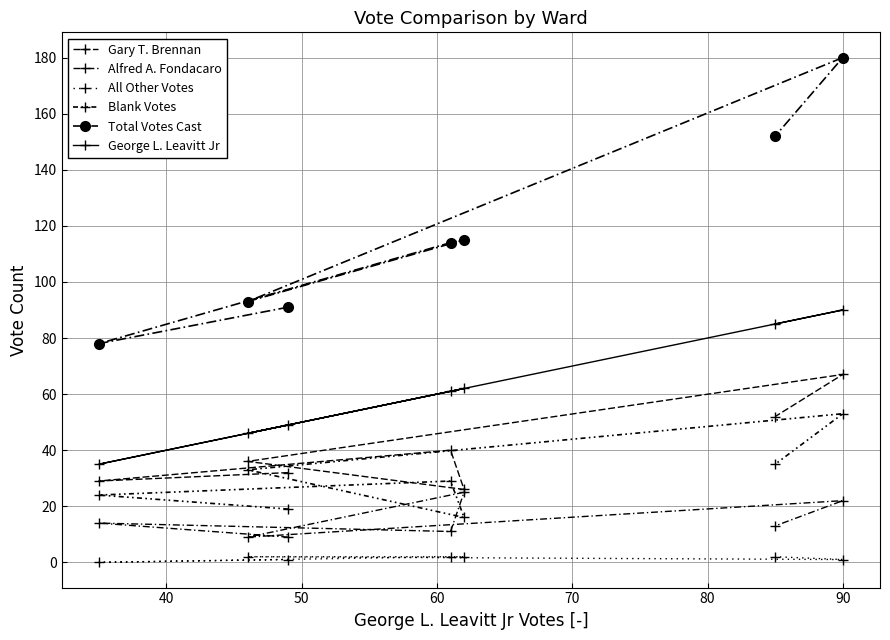

True or false: Gary T. Brennan and Alfred A. Fondacaro cross at least once.

False